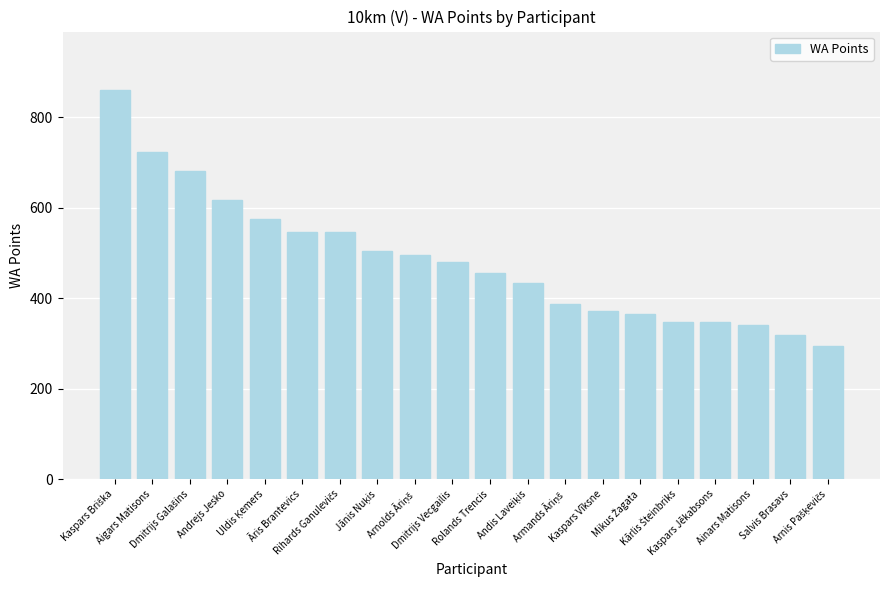

What is the difference between the maximum and second lowest values?

541